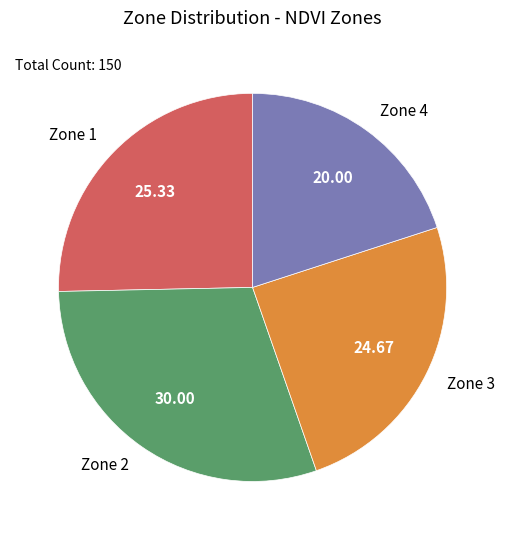

True or false: Zone 3 accounts for 25% of the total.

True